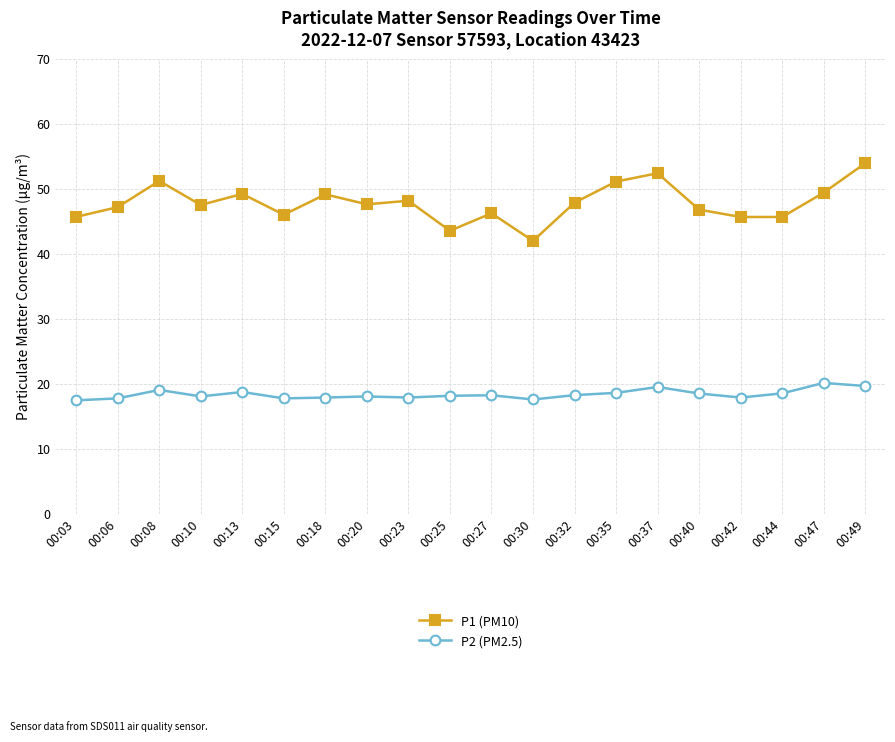

True or false: P2 (PM2.5) has a value of 33.1 at 00:49.

False